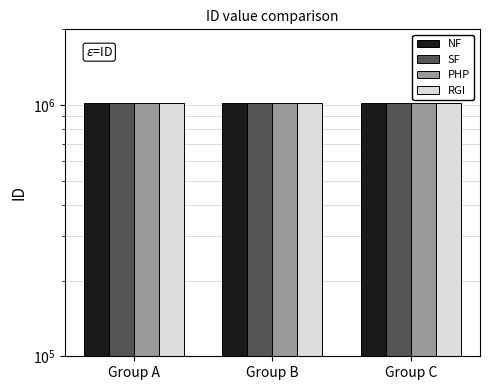

At how many categories does at least one series exceed 1020084?

2